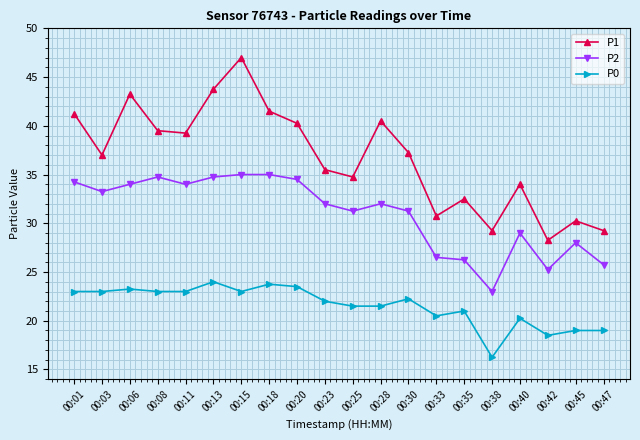

What is the difference between the second highest and minimum values in the P0 series?

7.5